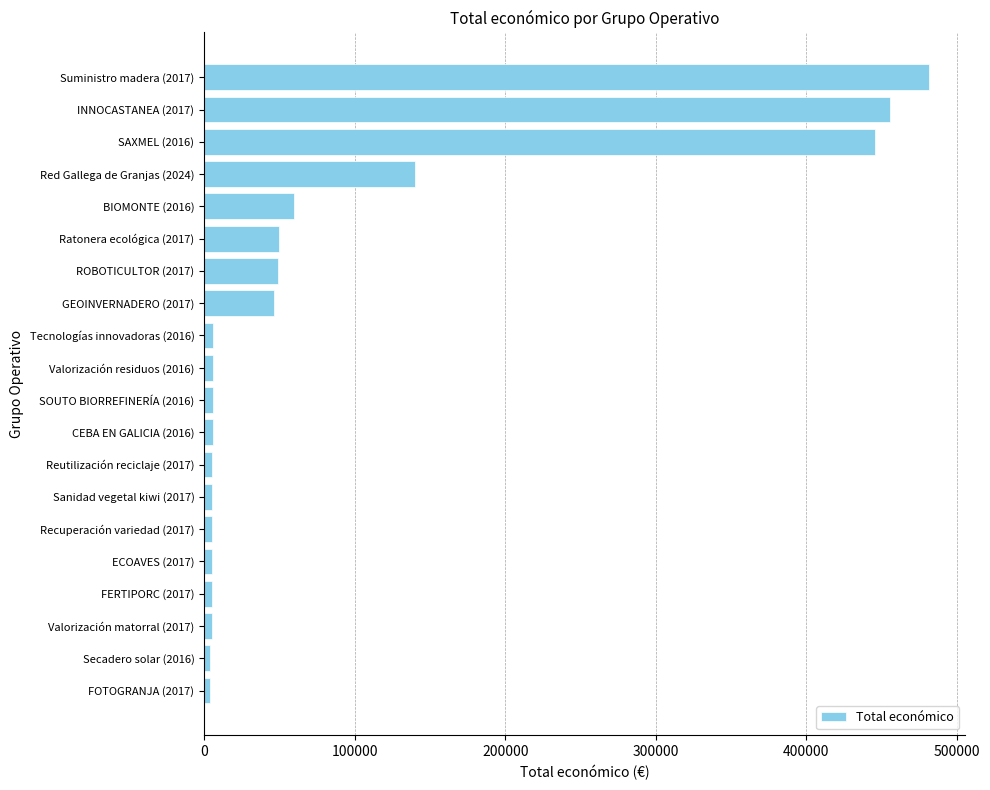

At which label is the value closest to 242743?

Red Gallega de Granjas (2024)